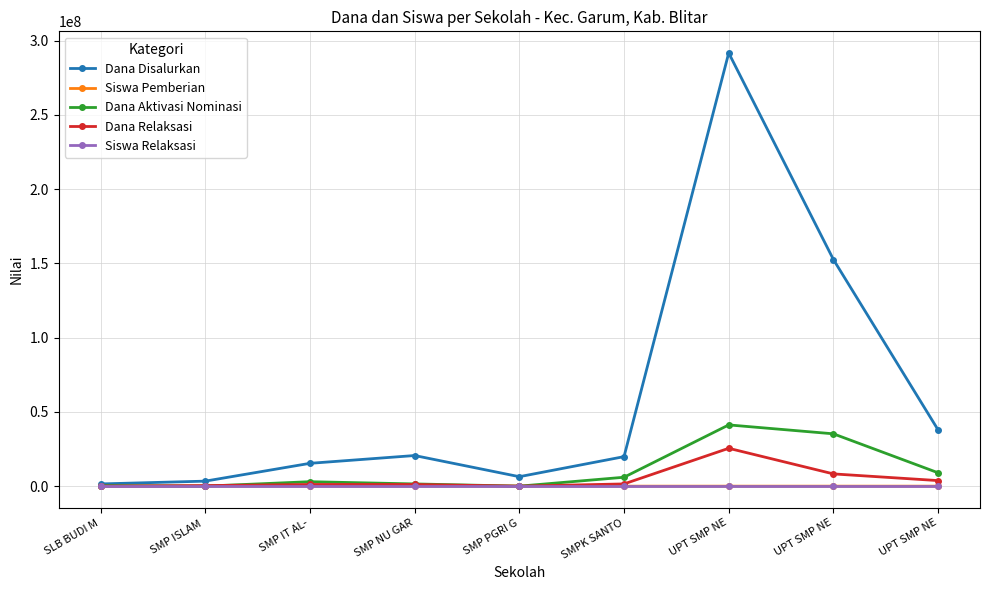

What is the total value across all series at SLB BUDI M?

1875002